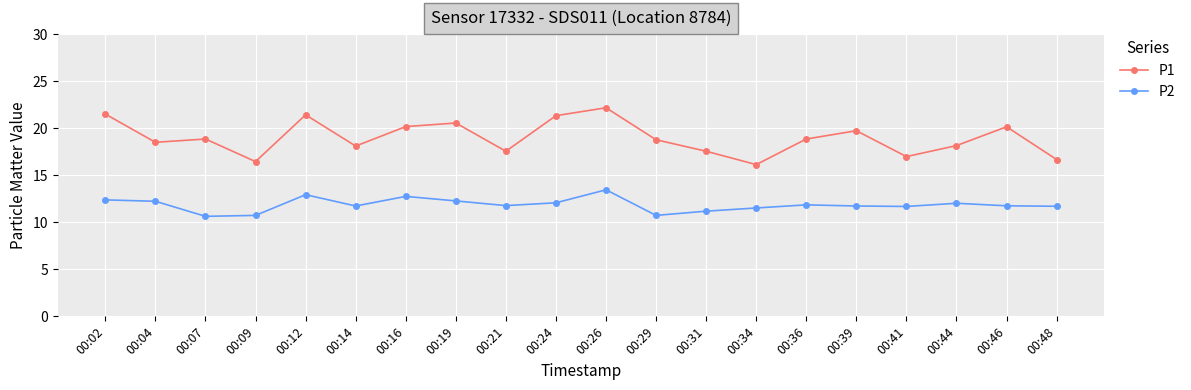

True or false: P1 has a value of 21.4 at 00:12.

True